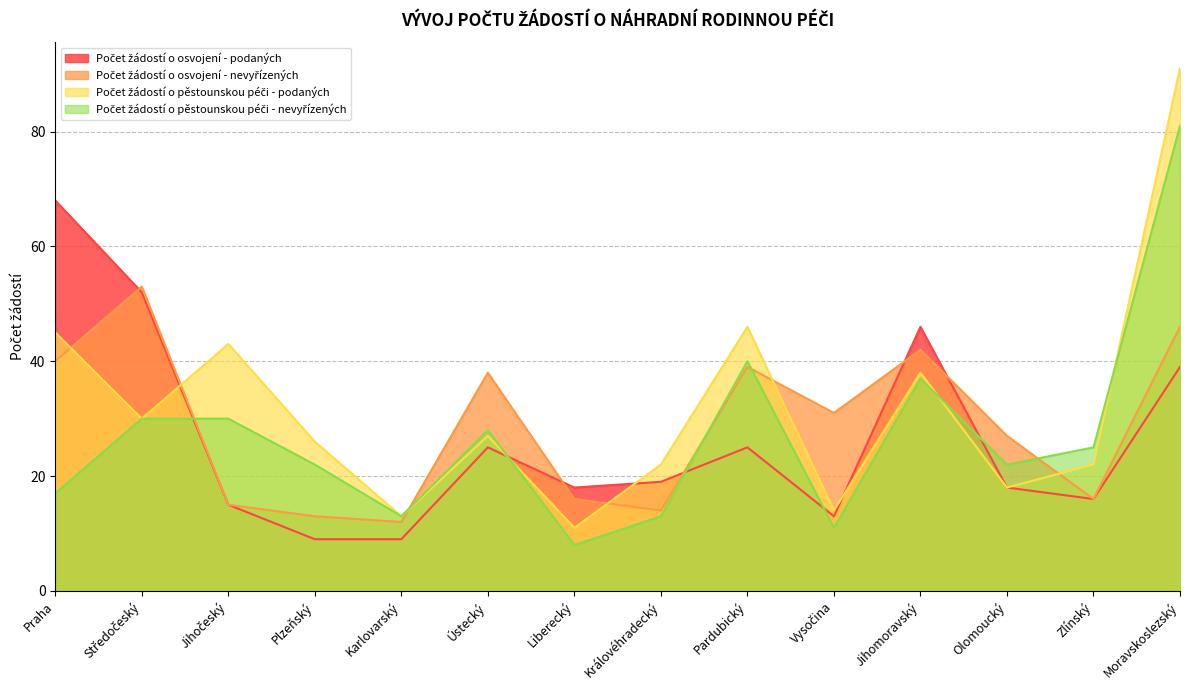

Where is the first local maximum for Počet žádostí o osvojení - nevyřízených?

Středočeský